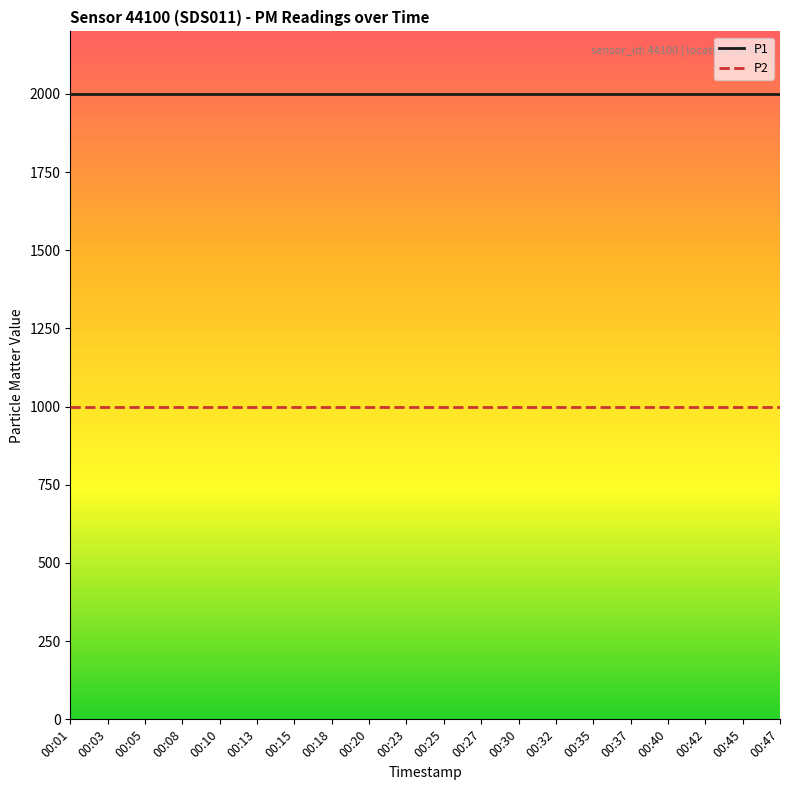

Reading left to right, extract all data points from this chart.

P1: 1999.9	1999.9	1999.9	1999.9	1999.9	1999.9	1999.9	1999.9	1999.9	1999.9	1999.9	1999.9	1999.9	1999.9	1999.9	1999.9	1999.9	1999.9	1999.9	1999.9
P2: 999.9	999.9	999.9	999.9	999.9	999.9	999.9	999.9	999.9	999.9	999.9	999.9	999.9	999.9	999.9	999.9	999.9	999.9	999.9	999.9